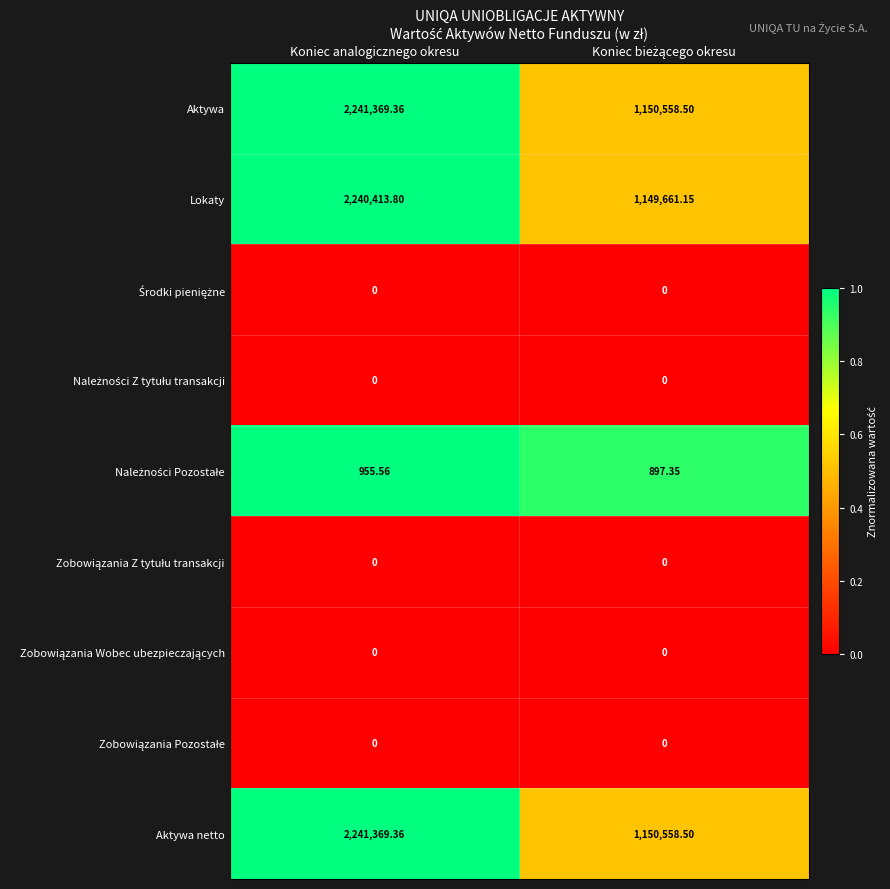

At which category is the sum across all series the highest?

Koniec analogicznego okresu